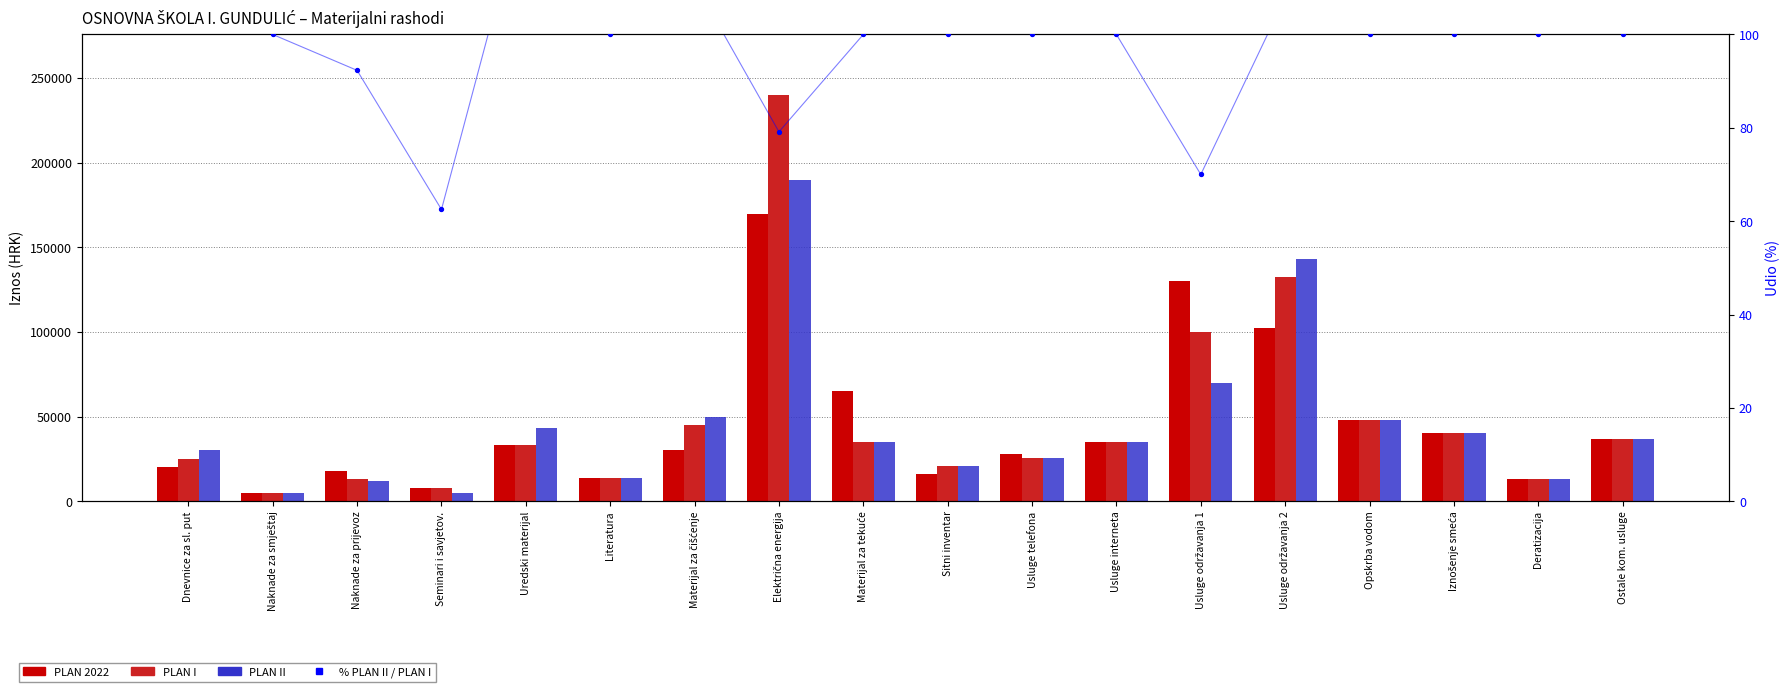

Which series has the largest total across all categories?

PLAN I